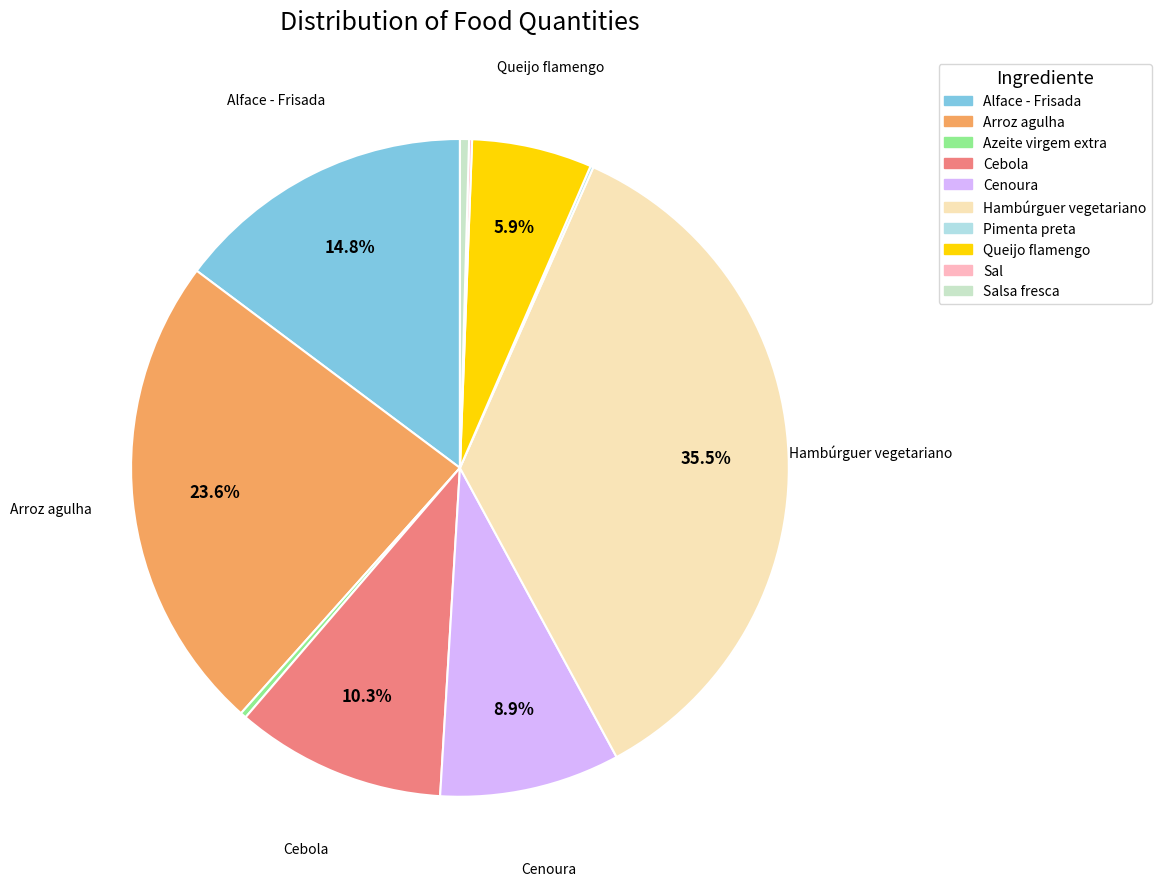

To the nearest percent, what is the difference between the largest and smallest slice percentages?

35%